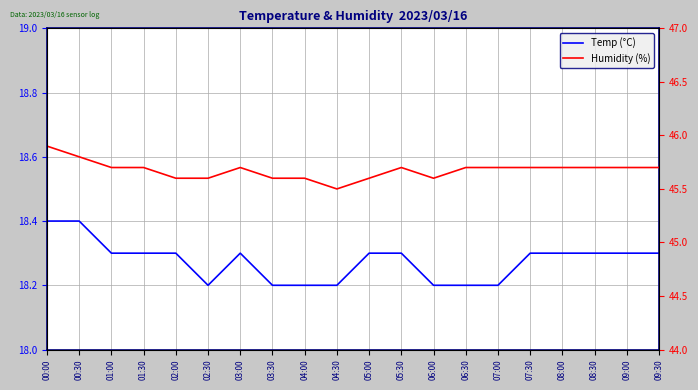

Rank the categories by Temp (°C) value from highest to lowest.

00:00, 00:30, 01:00, 01:30, 02:00, 03:00, 05:00, 05:30, 07:30, 08:00, 08:30, 09:00, 09:30, 02:30, 03:30, 04:00, 04:30, 06:00, 06:30, 07:00